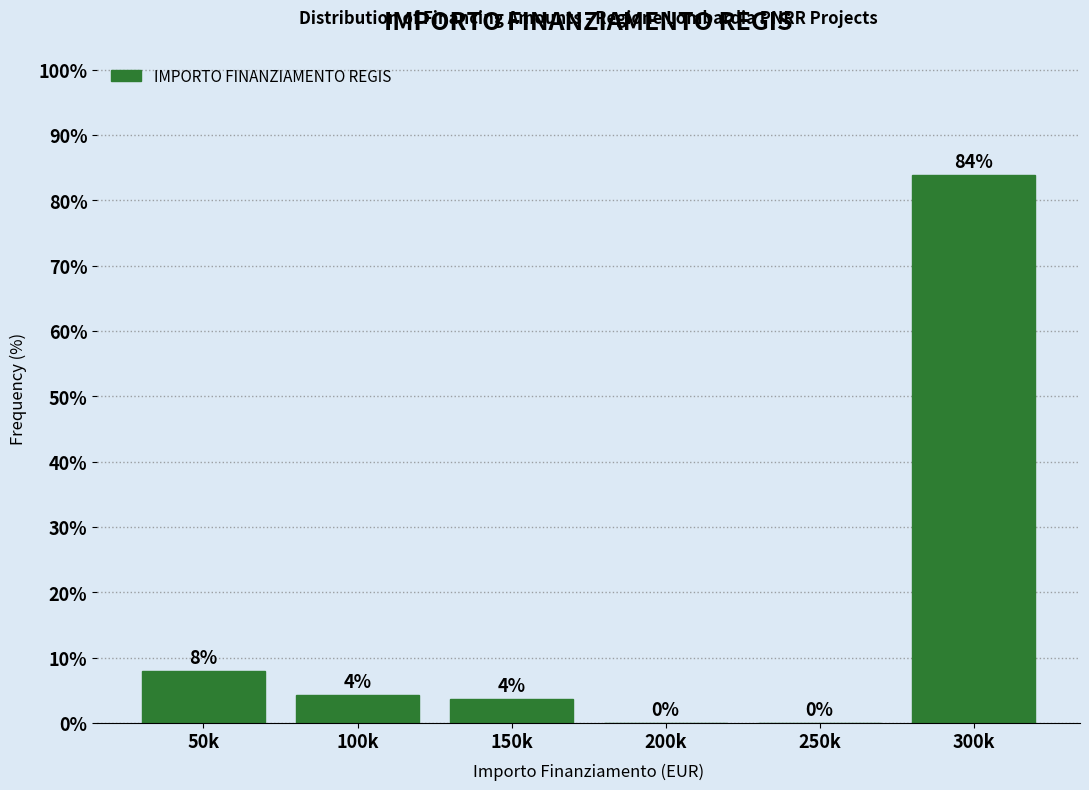

What is the sum of all values?

100.0